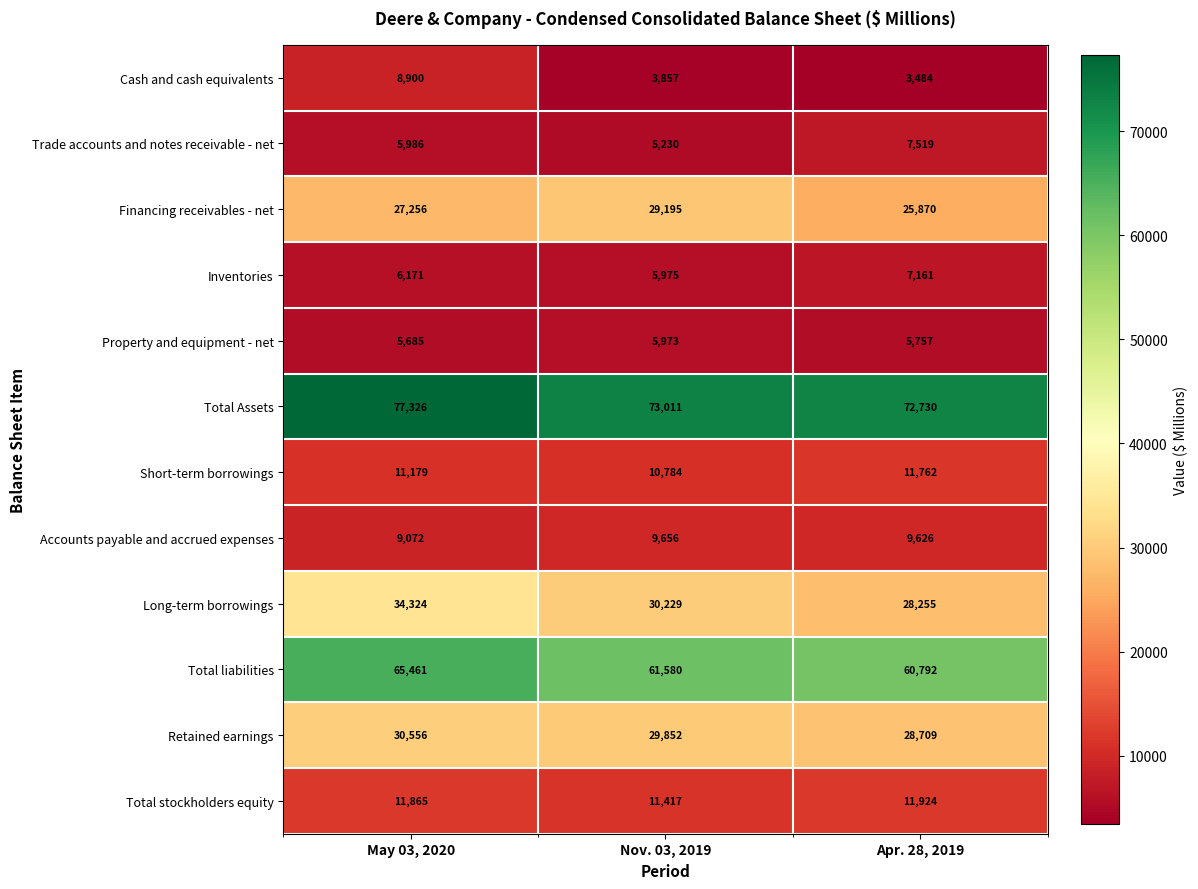

The value of Long-term borrowings at May 03, 2020 is 55552. True or false?

False